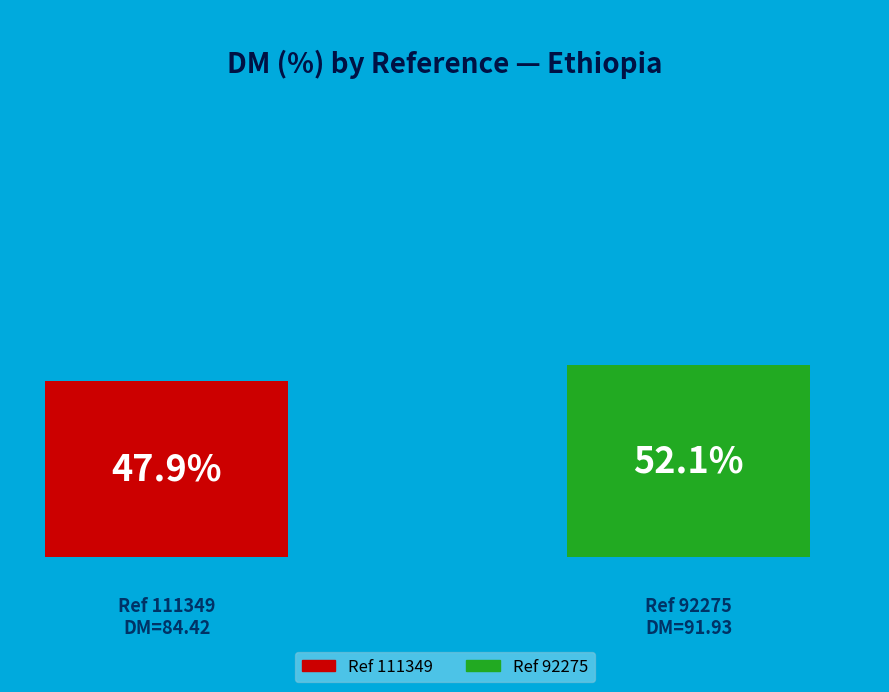

Is it true that 92275 is 63% of the pie?

False